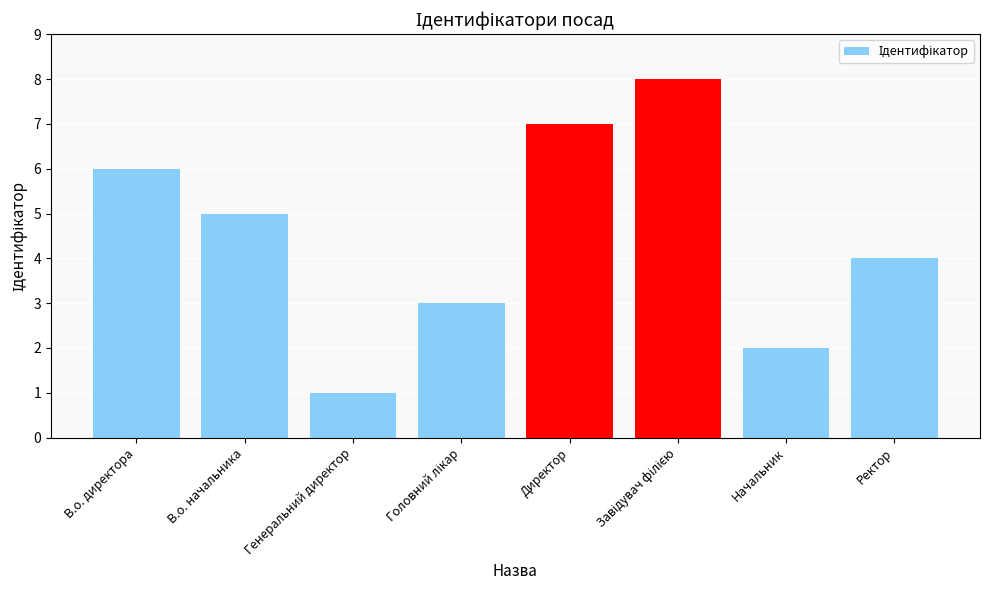

What is the label of the 3rd bar from the left?

Генеральний директор